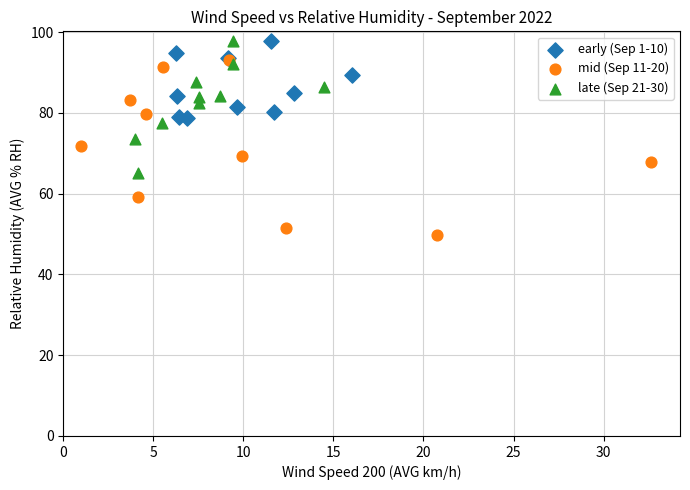

Which series has the largest Y range (max minus min)?

mid (Sep 11-20)